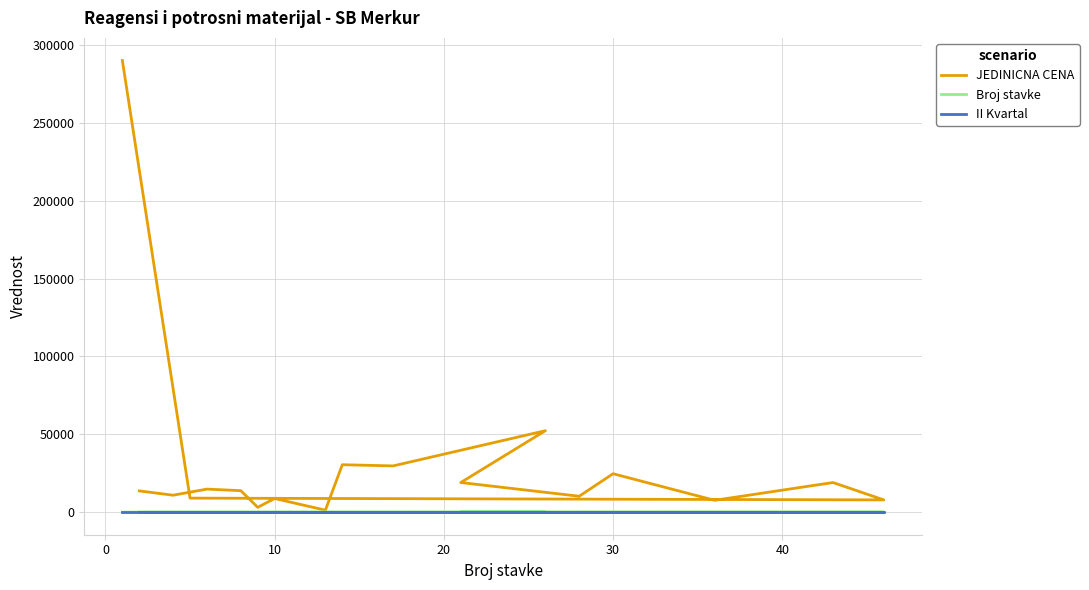

Which series has the largest total across all categories?

JEDINICNA CENA